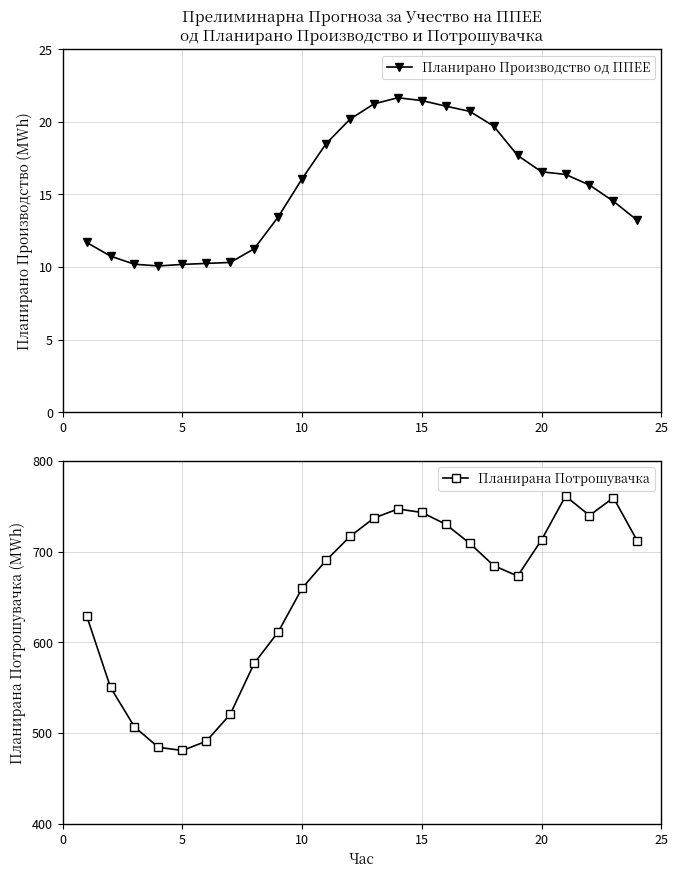

What are all the series names shown in the legend?

Планирано Производство од ППЕЕ, Планирана Потрошувачка